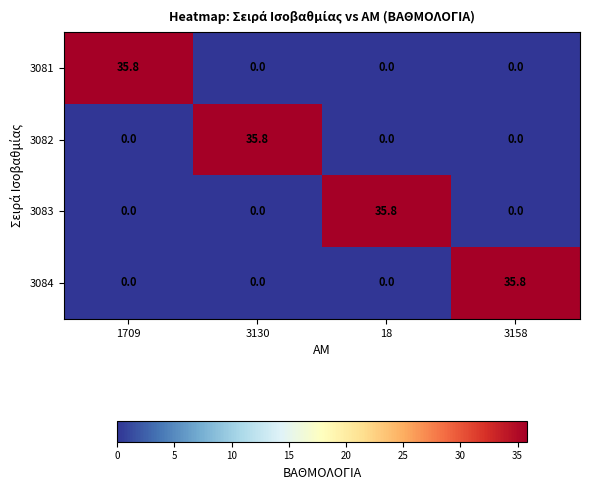

The 3082 series shows -15.8 at 18. True or false?

False